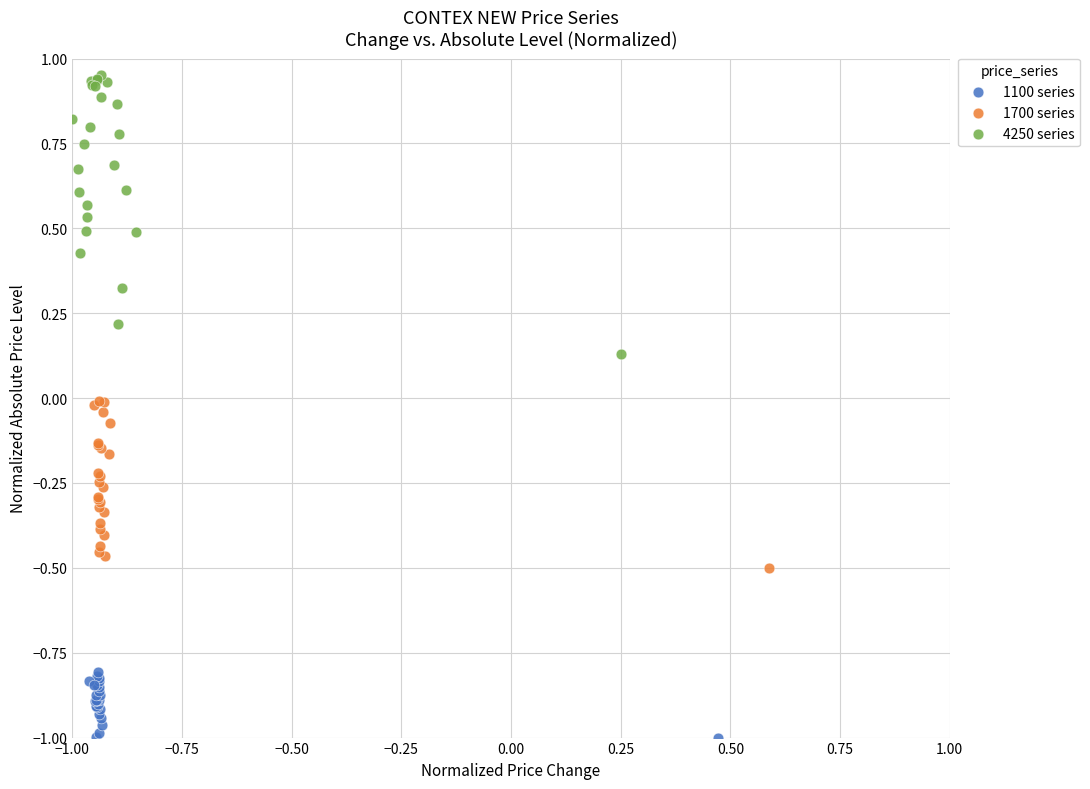

Which series contains the highest Y value?

4250 series